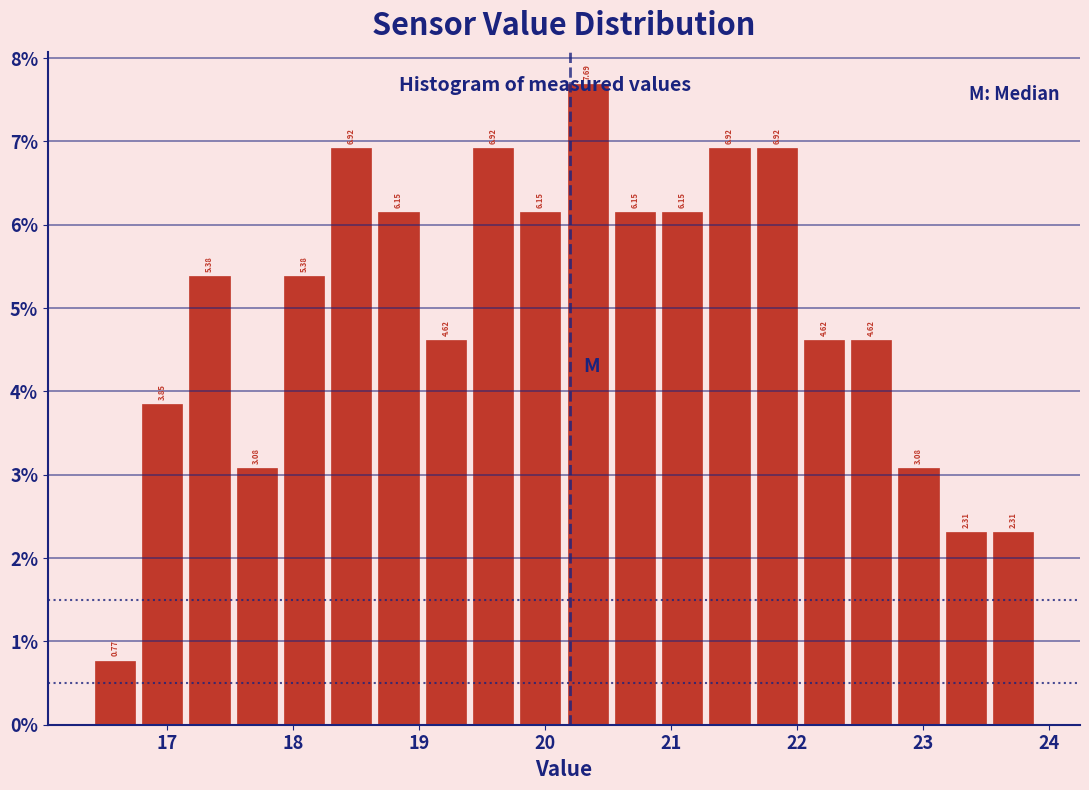

Around what value on the x-axis is the tallest bar? Give the approximate position of its centre, as read against the axis.

20.3